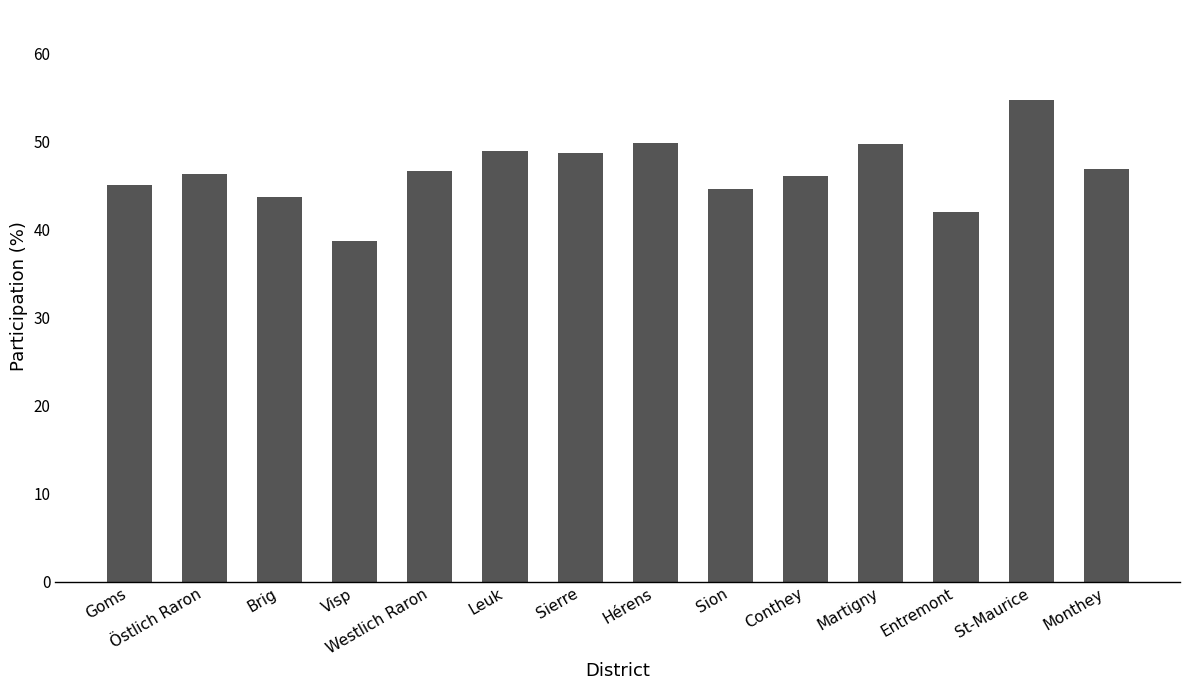

What is the difference between the maximum and minimum values?

16.0